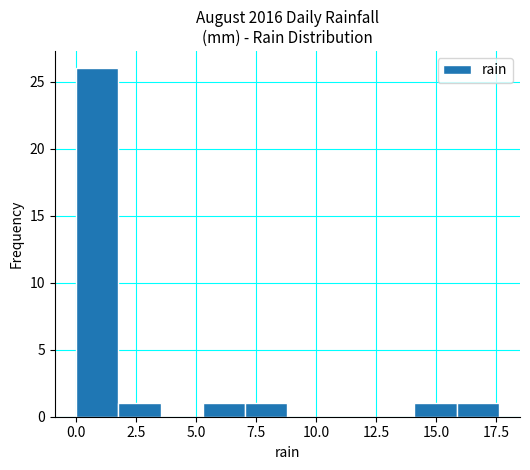

Read against the x-axis, roughly where is the centre of the tallest bar?

1.0